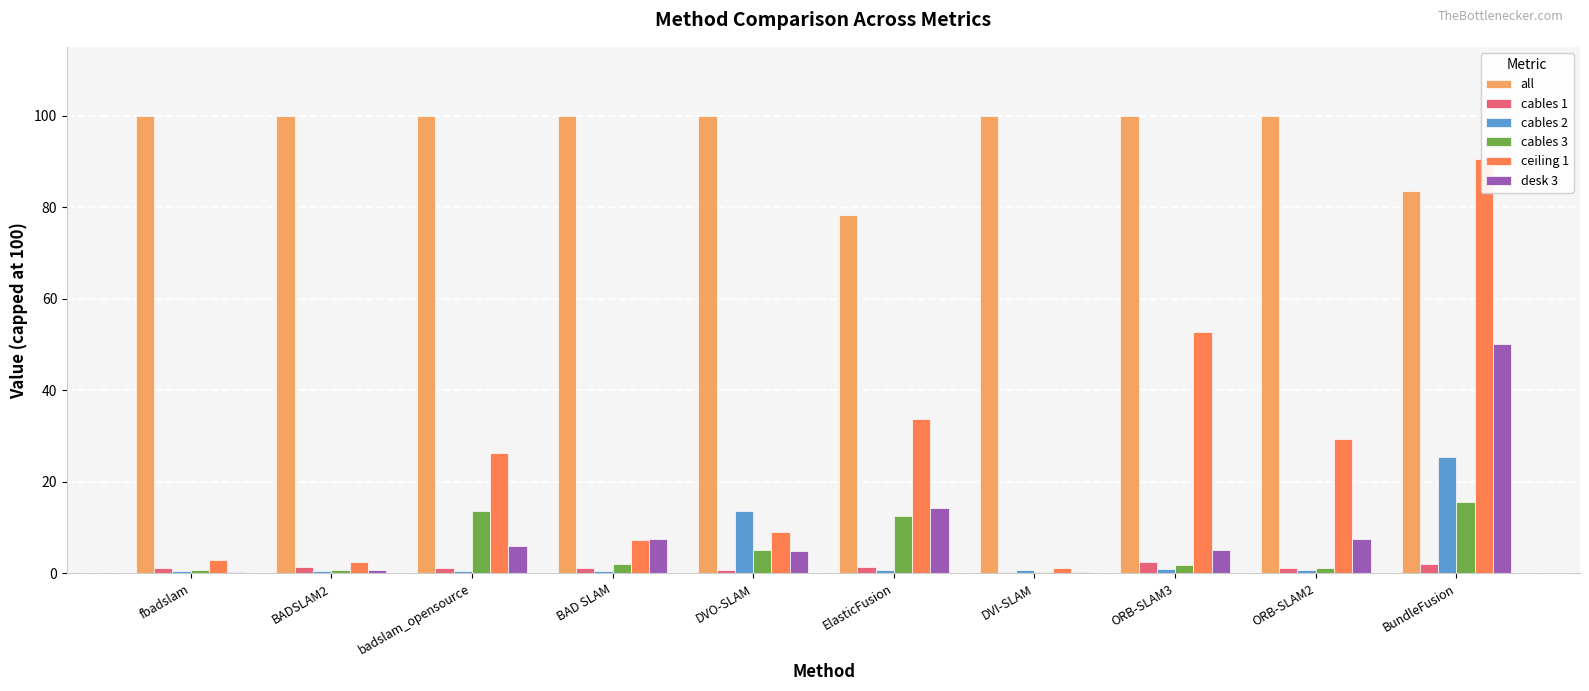

How many groups of bars are there?

10